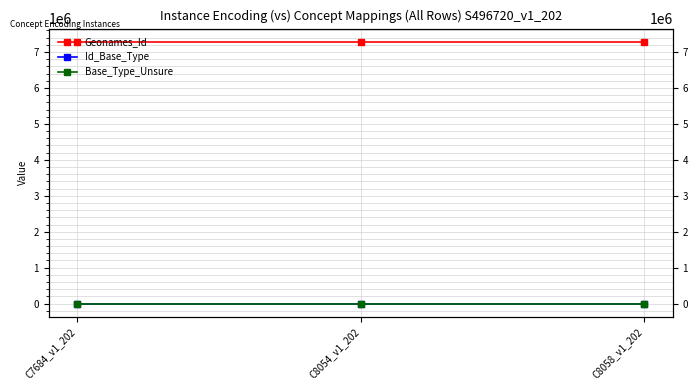

List the labels in order of Base_Type_Unsure value, largest first.

C7684_v1_202, C8054_v1_202, C8058_v1_202